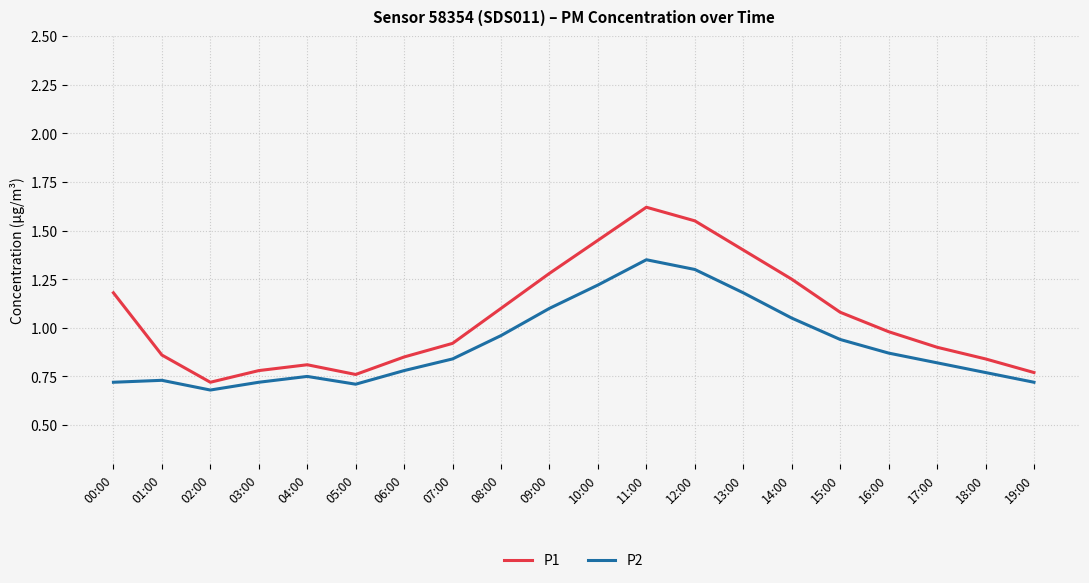

List the series in order of their overall mean, highest first.

P1, P2